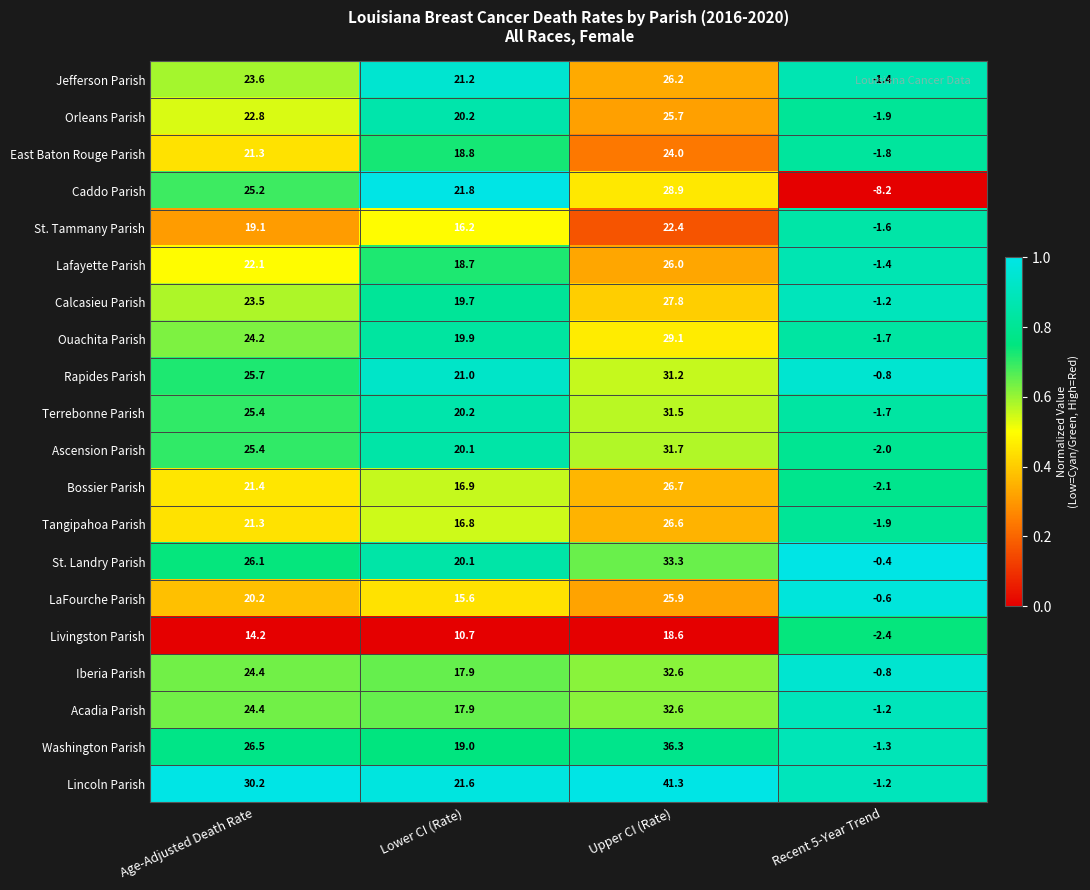

At which category is the sum across all series the highest?

Upper CI (Rate)